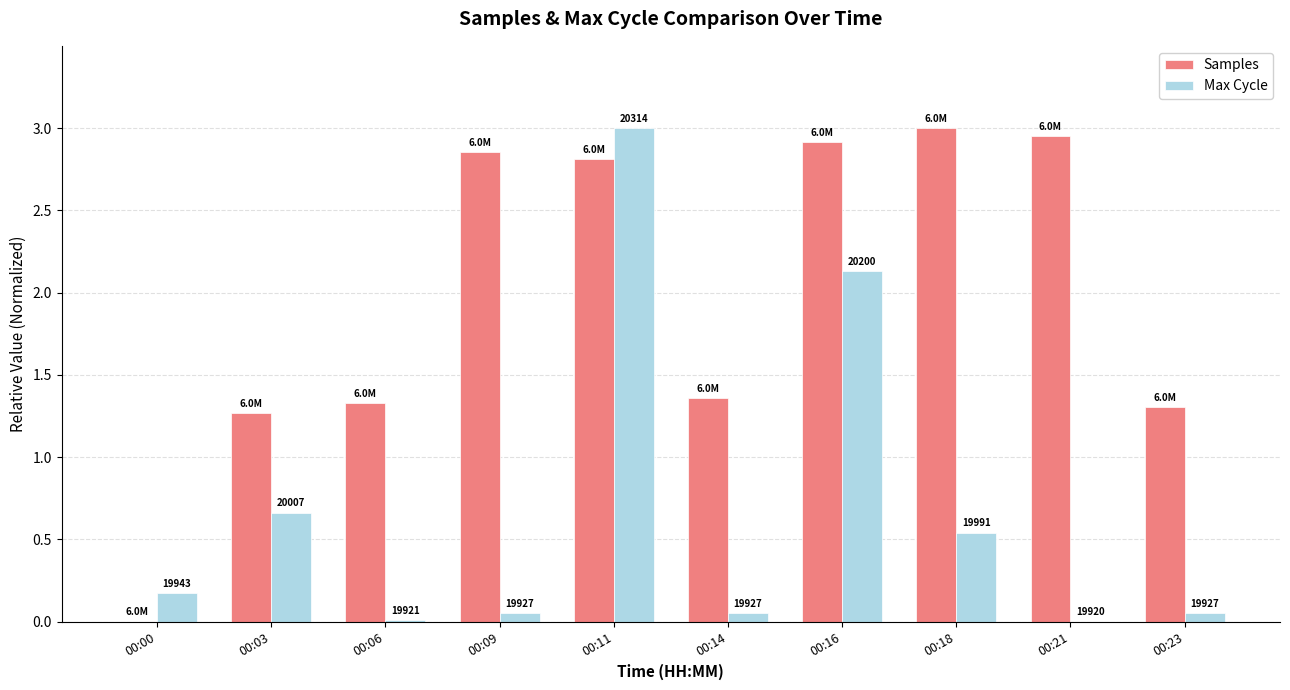

Which series has the widest spread of values?

Samples